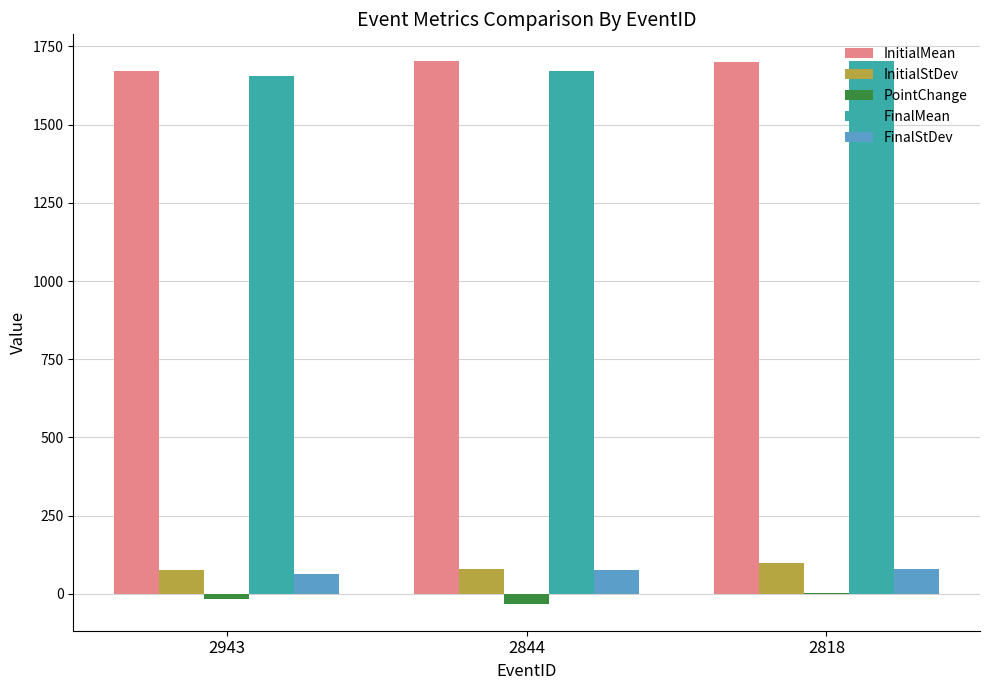

Between 2943 and 2818, which series saw the biggest shift?

FinalMean